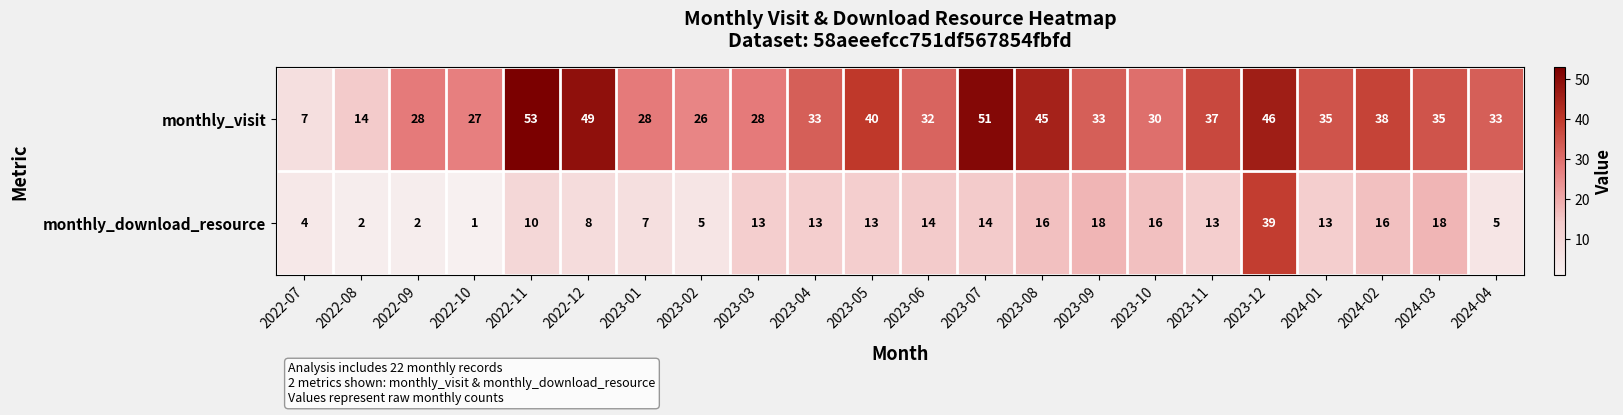

Which category has the highest value across all series?

2022-11